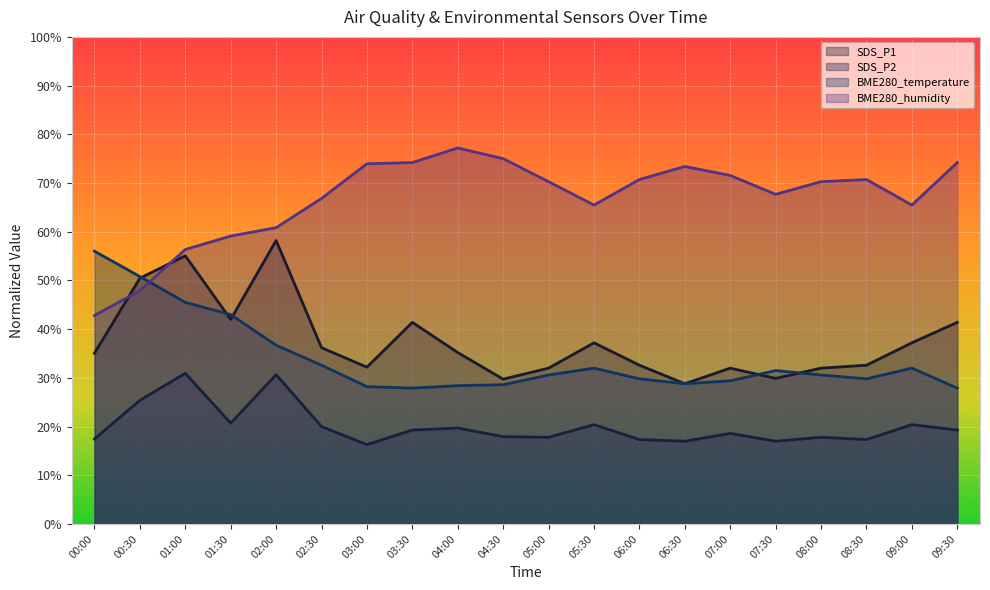

Where do SDS_P1 and BME280_humidity first cross each other?

00:00 and 00:30